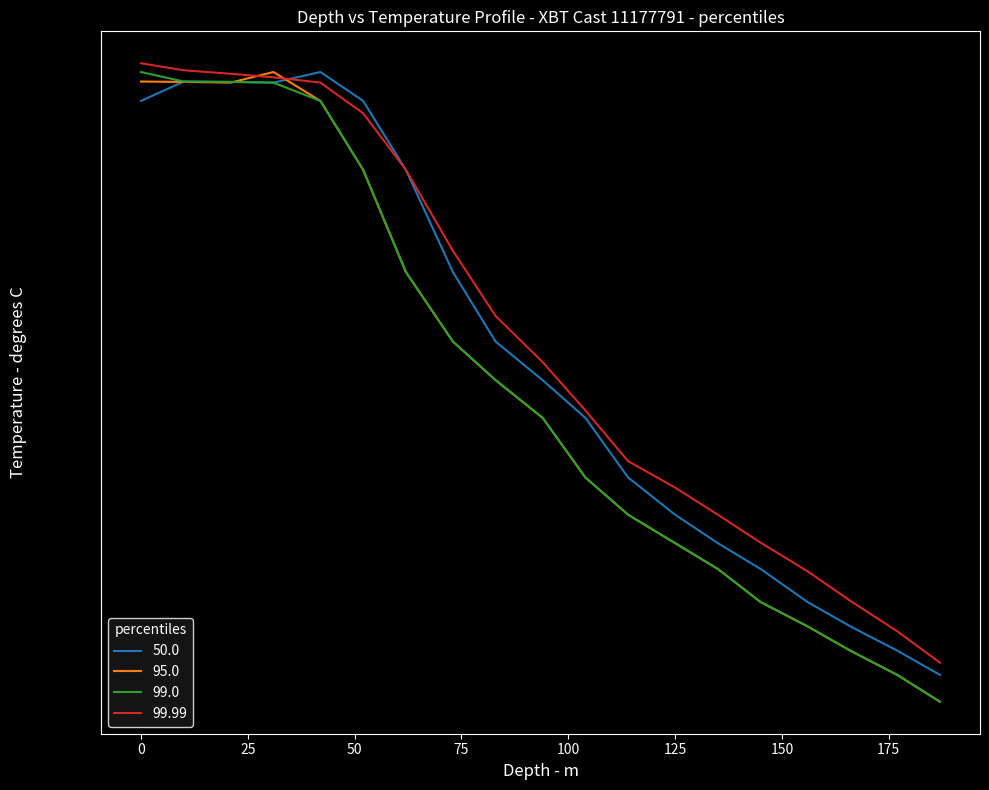

What is the value of the 50.0 point at the 12th from the left?

18.7